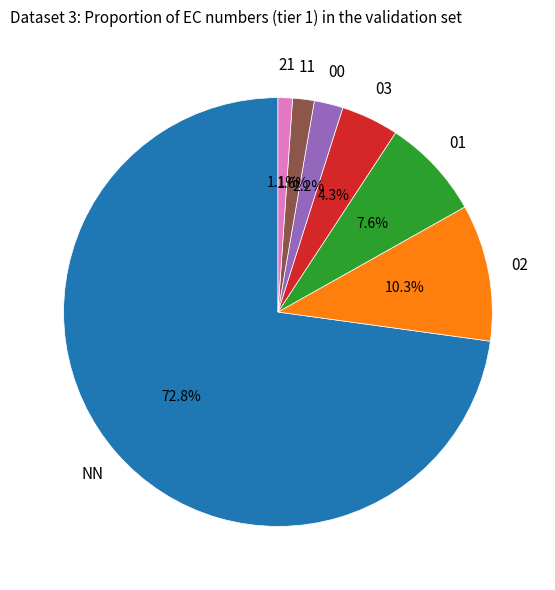

Is there a majority slice in this chart?

Yes